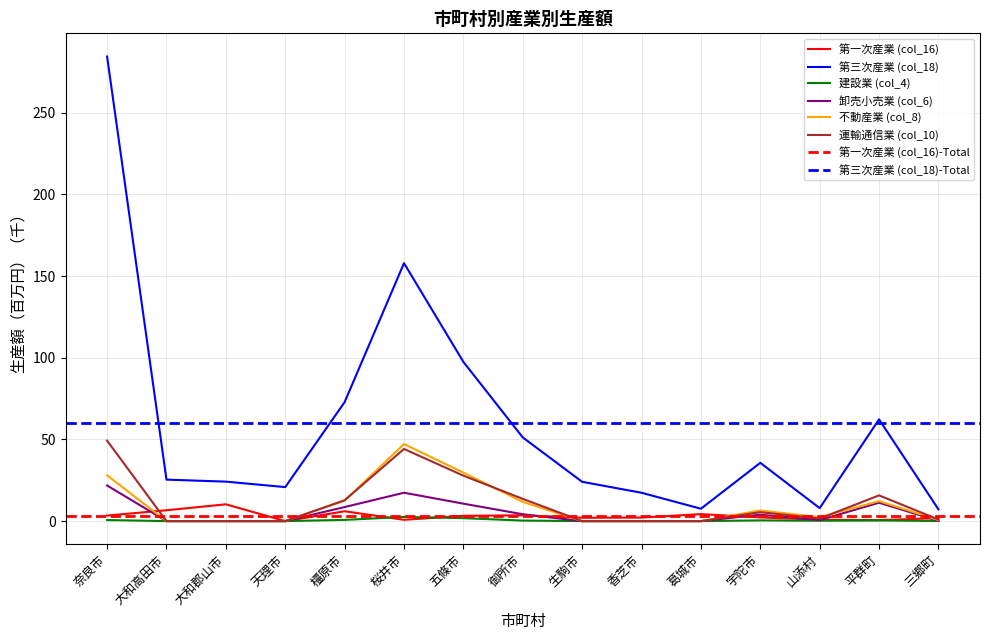

The 卸売小売業 (col_6) series shows 0.0 at 天理市. True or false?

True